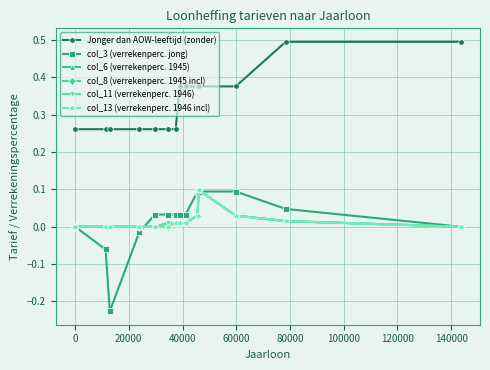

Reading right to left, transcribe all the data shown in this chart.

Jonger dan AOW-leeftijd (zonder): 0.5	0.5	0.4	0.4	0.4	0.4	0.4	0.3	0.3	0.3	0.3	0.3	0.3	0.3
col_3 (verrekenperc. jong): 0.0	0.0	0.1	0.1	0.1	0.0	0.0	0.0	0.0	0.0	-0.0	-0.2	-0.1	0.0
col_6 (verrekenperc. 1945): 0.0	0.0	0.0	0.1	0.0	0.0	0.0	0.0	0.0	0.0	0.0	0.0	0.0	0.0
col_8 (verrekenperc. 1945 incl): 0.0	0.0	0.0	0.1	0.0	0.0	0.0	0.0	0.0	0.0	0.0	0.0	0.0	0.0
col_11 (verrekenperc. 1946): 0.0	0.0	0.0	0.1	0.0	0.0	0.0	0.0	0.0	0.0	0.0	0.0	0.0	0.0
col_13 (verrekenperc. 1946 incl): 0.0	0.0	0.0	0.1	0.0	0.0	0.0	0.0	0.0	0.0	0.0	0.0	0.0	0.0